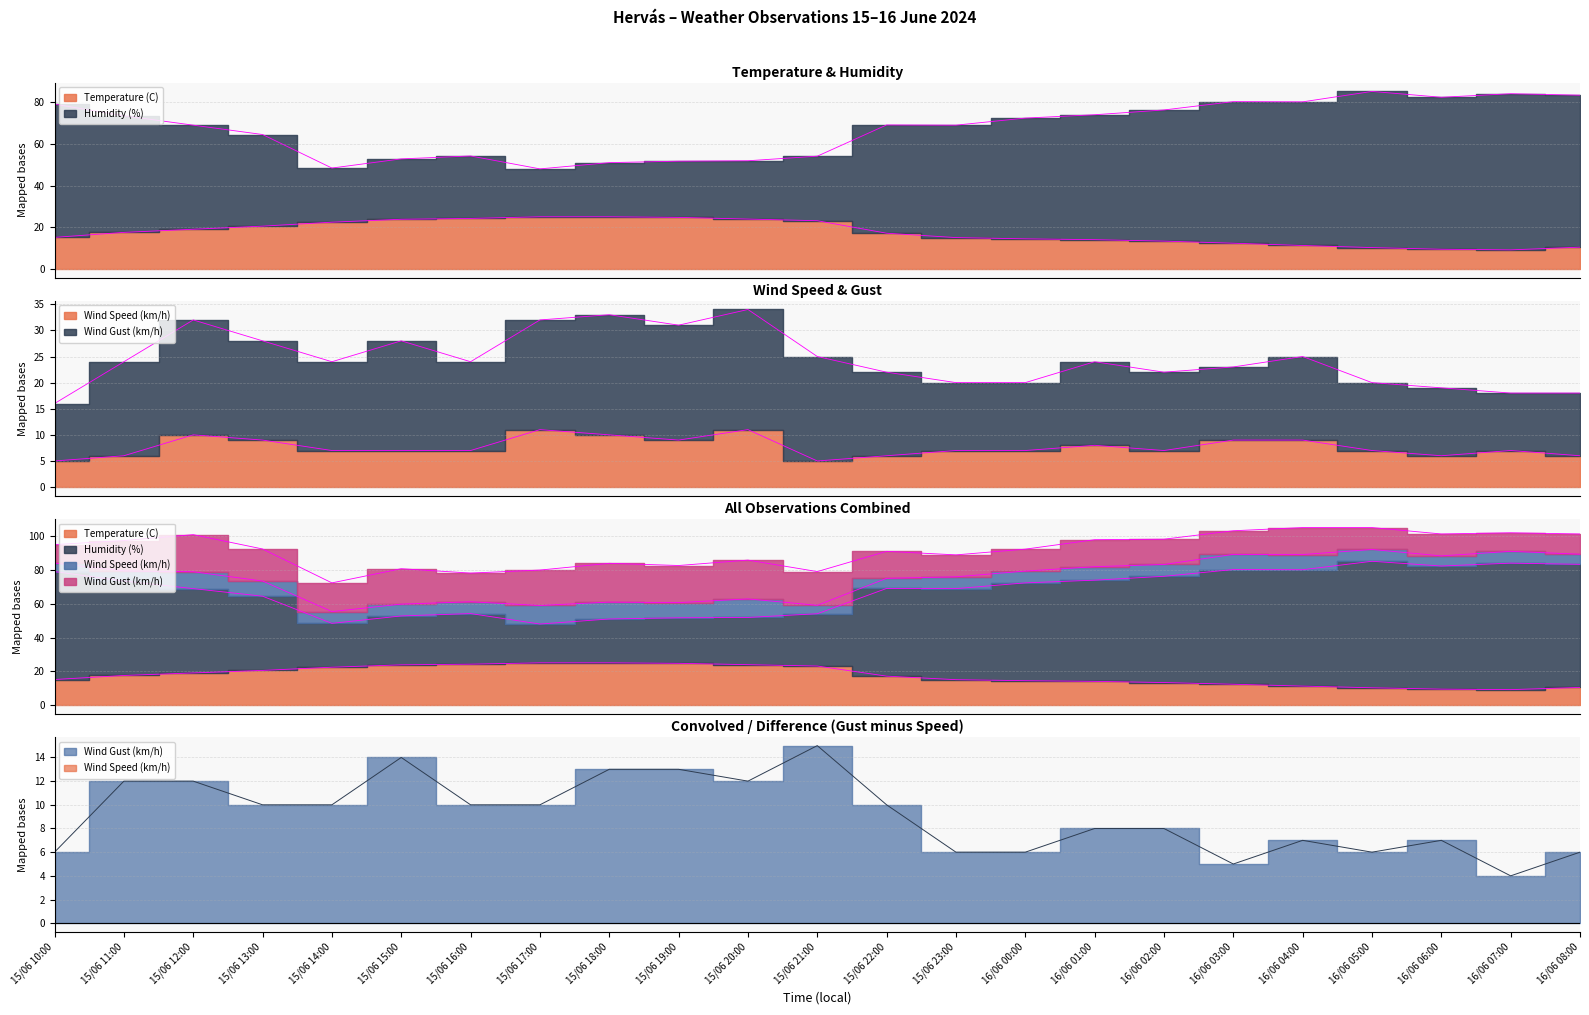

True or false: Humidity (%) and Temperature (C) intersect in this chart.

False